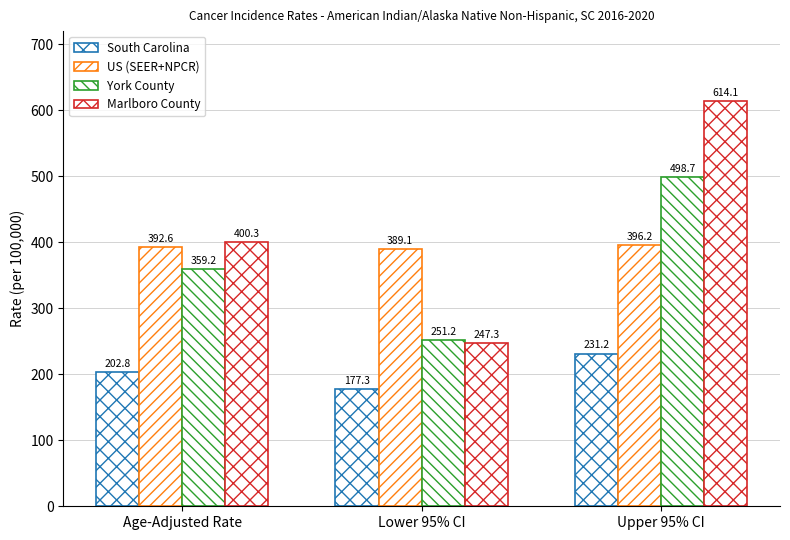

What is the difference between the South Carolina values at Lower 95% CI and Upper 95% CI?

53.9